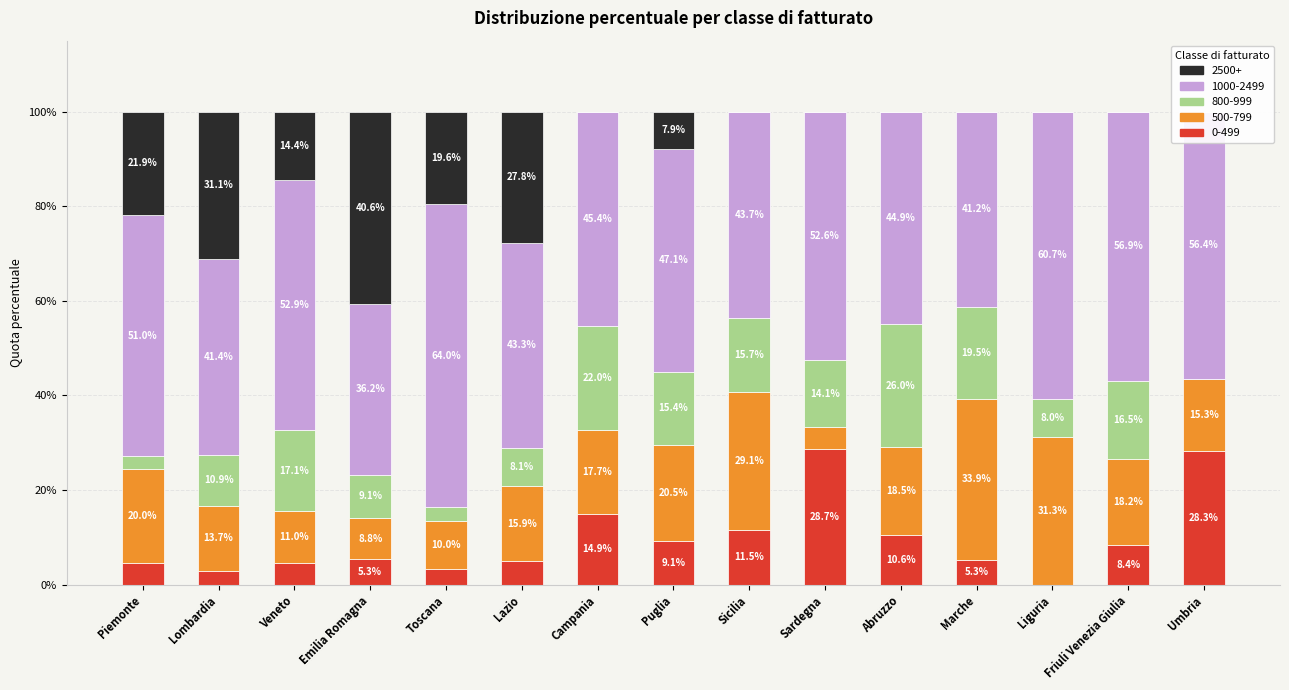

What are all the series names shown in the legend?

0-499, 500-799, 800-999, 1000-2499, 2500+